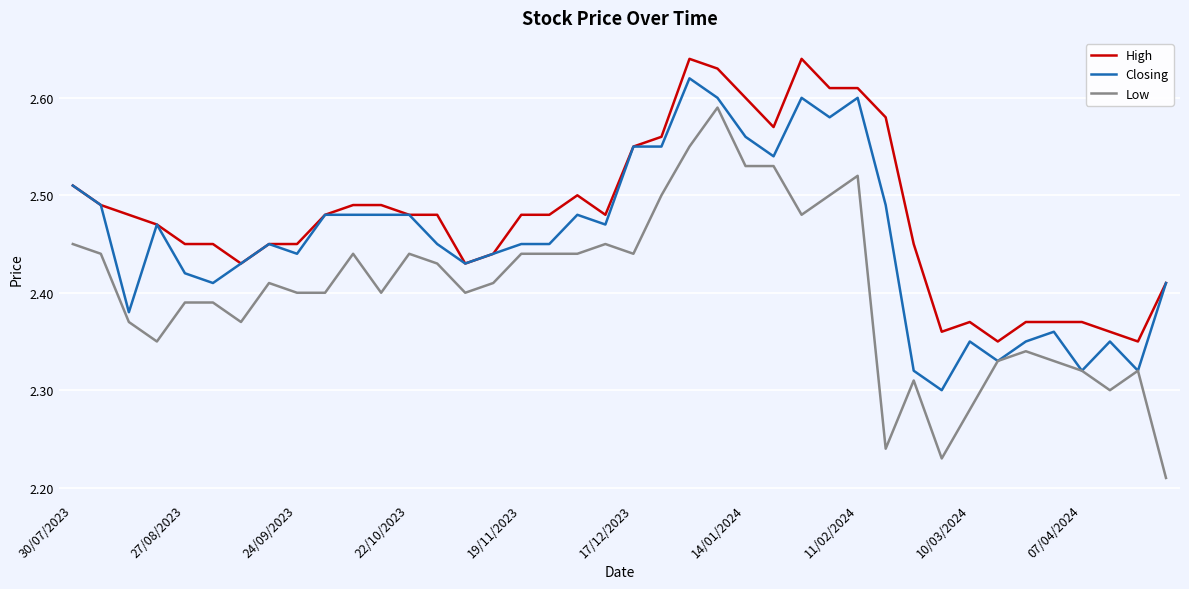

True or false: Closing has more than 1 interior local peaks.

True